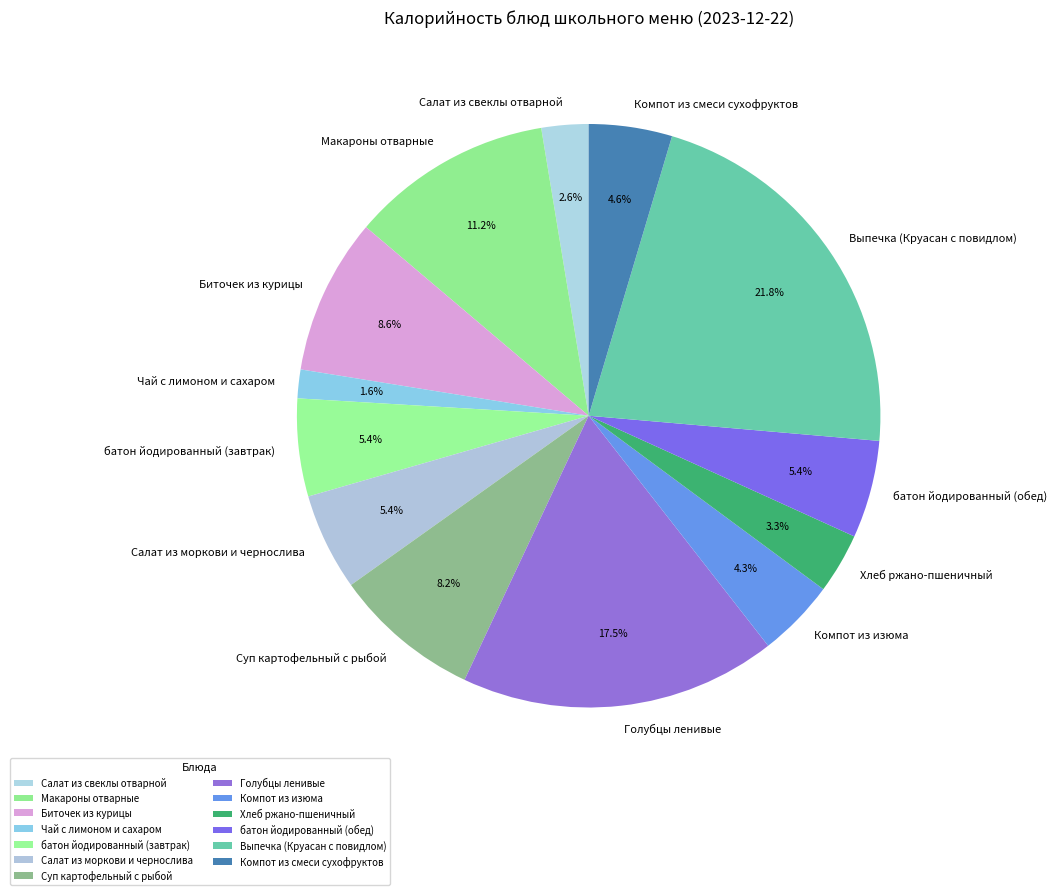

How many segments does this pie chart have?

13